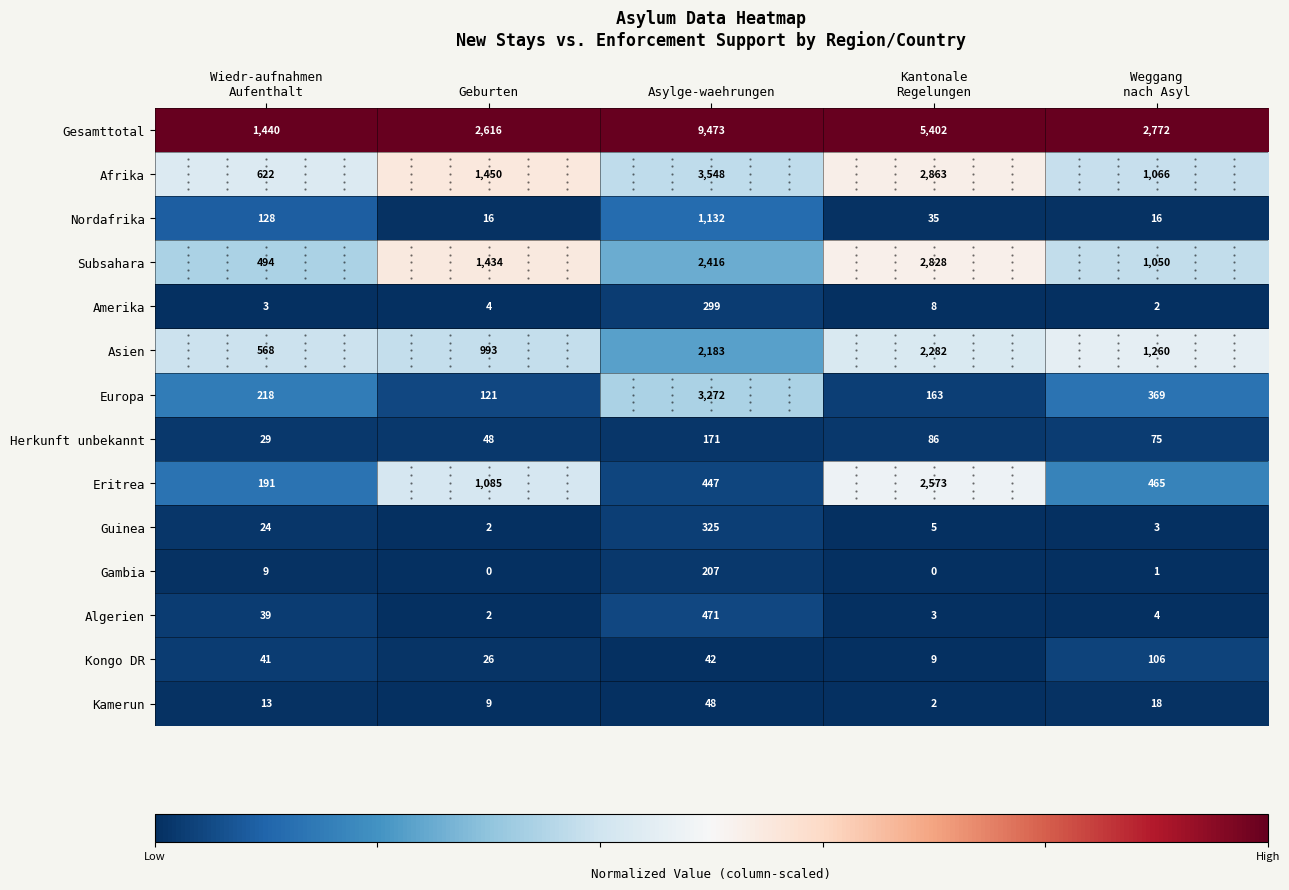

How many series are shown in this chart?

14